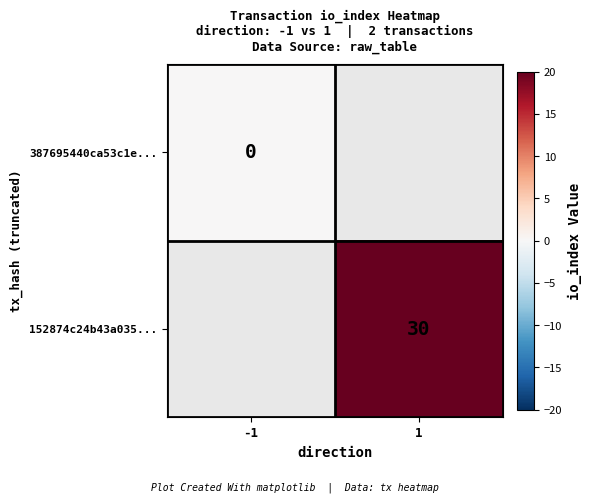

At which category does the chart reach its minimum across all series?

-1